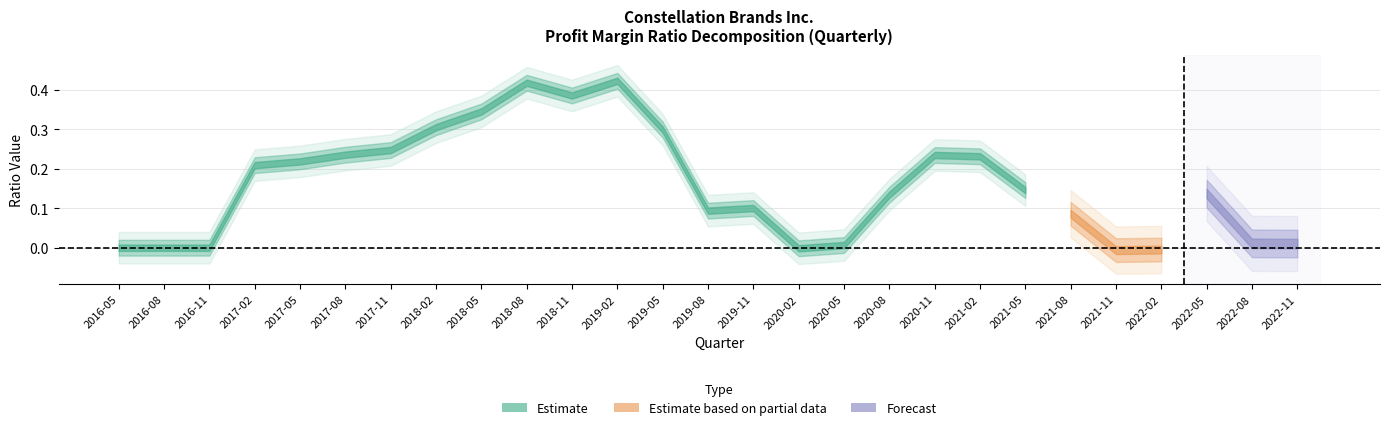

What is the difference between the second highest and minimum values in the Net Profit Margin series?

0.4